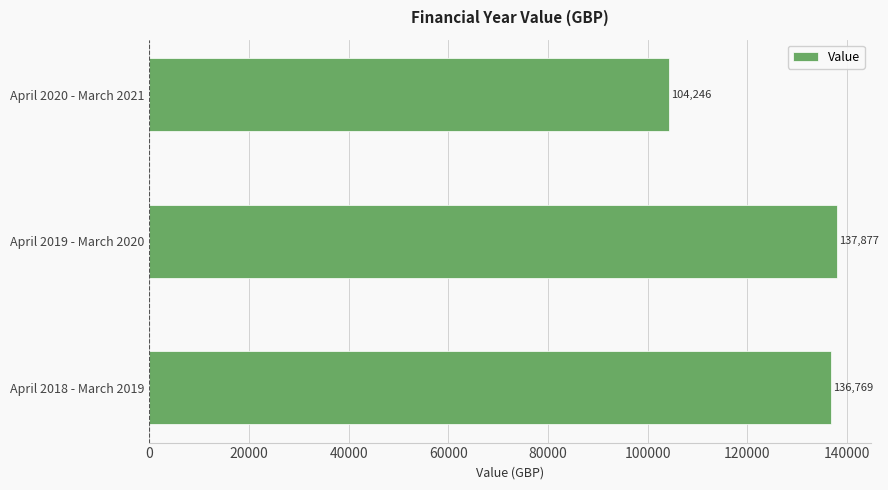

List the labels in order of value, smallest first.

April 2020 - March 2021, April 2018 - March 2019, April 2019 - March 2020